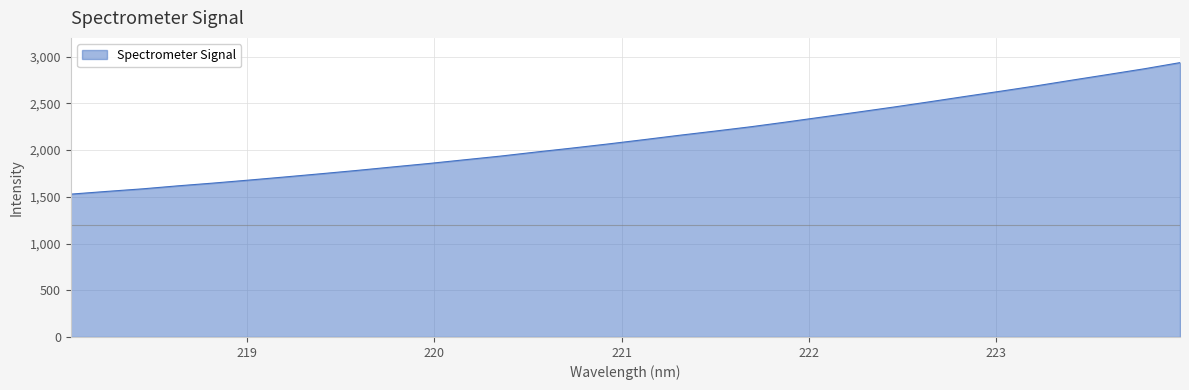

What is the difference between the maximum and minimum values?

1407.2